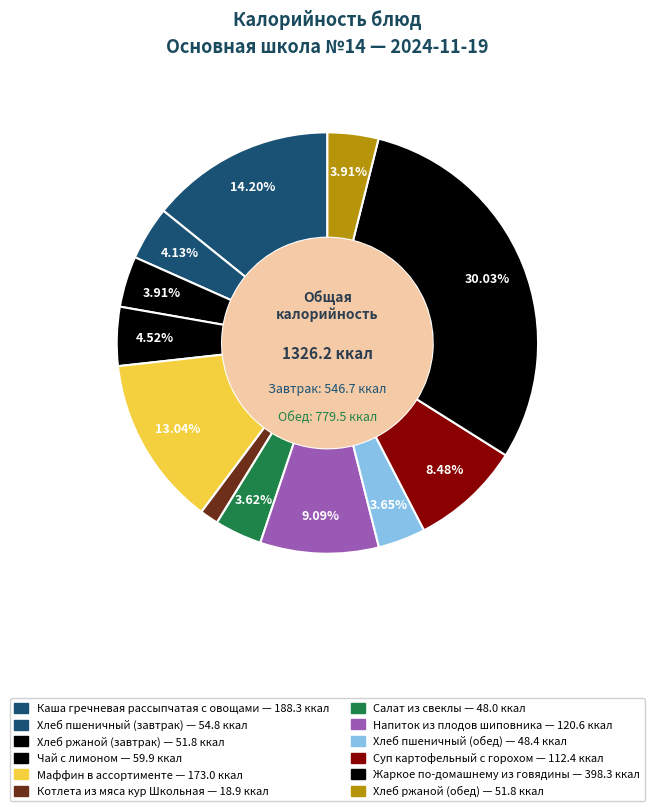

What percentage is the Маффин в ассортименте slice, to the nearest percent?

13%